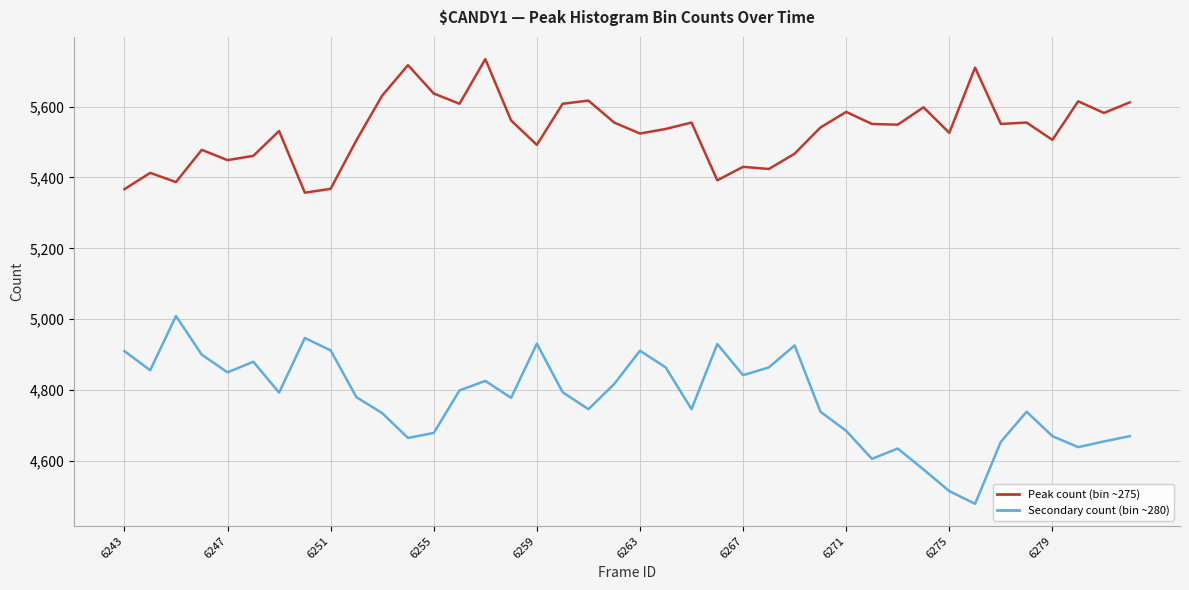

List the series in order of their peak value, highest first.

Peak count (bin ~275), Secondary count (bin ~280)